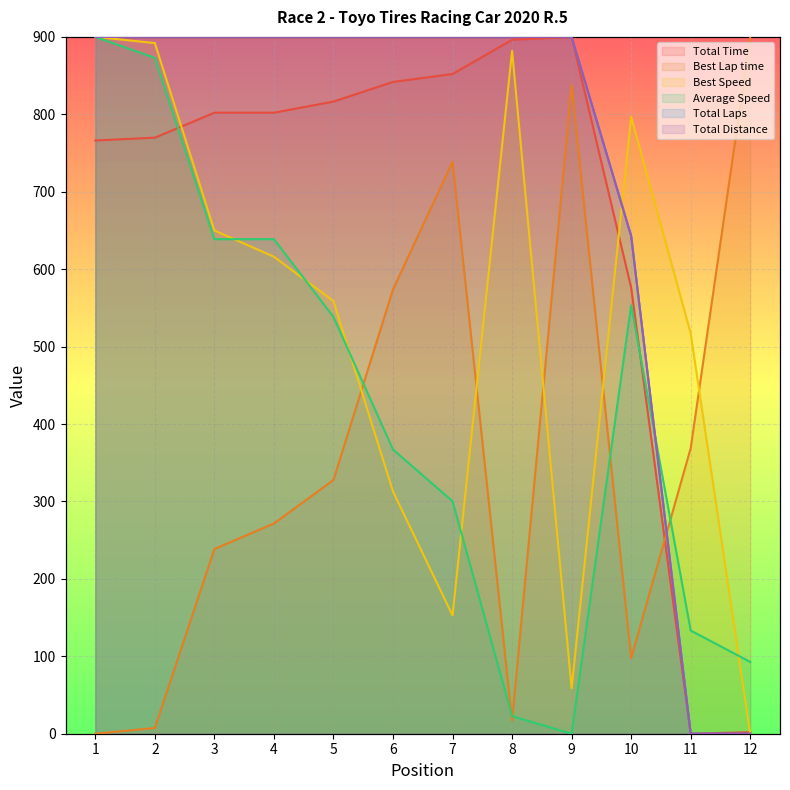

How many distinct data groups are displayed?

6